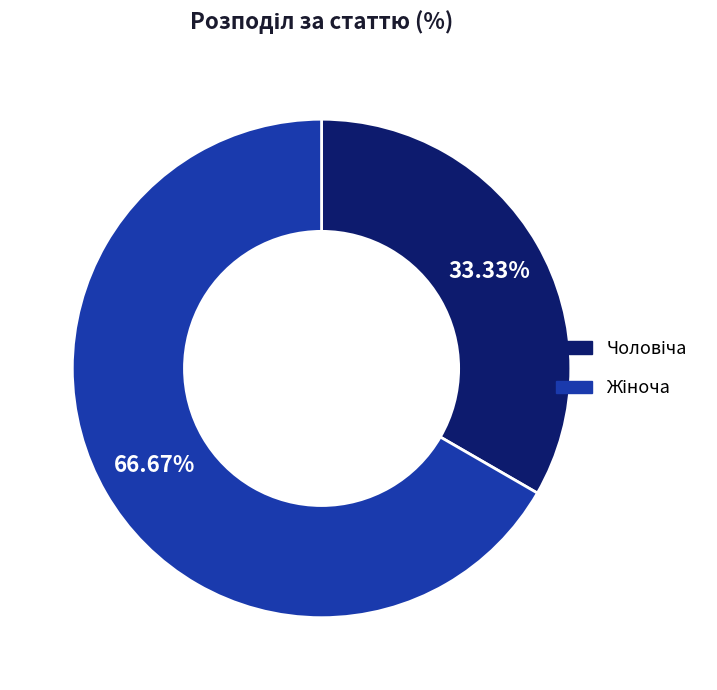

Does any single category account for the majority?

Yes